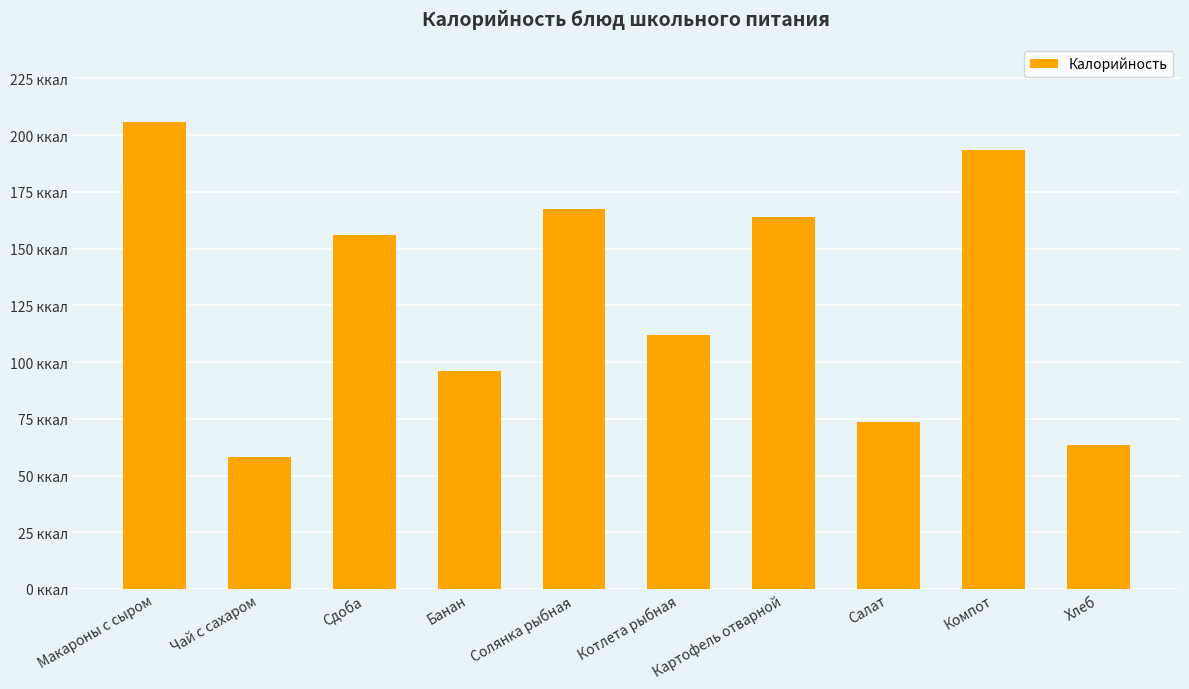

Reading left to right, extract all data points from this chart.

205.9	58.4	156.0	96.0	167.6	111.8	164.0	73.5	193.3	63.6